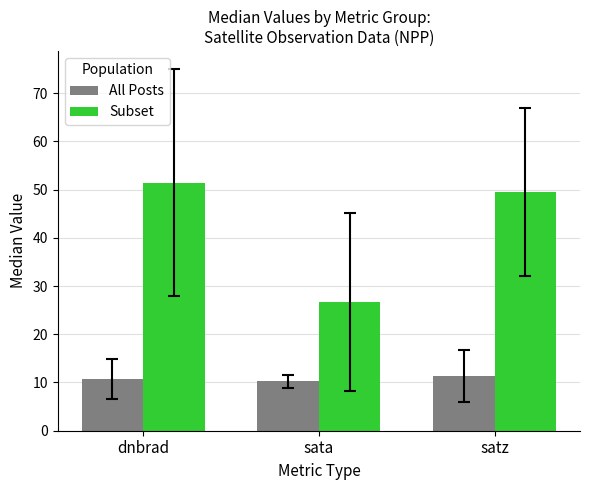

What is the sum of all All Posts values?

32.3